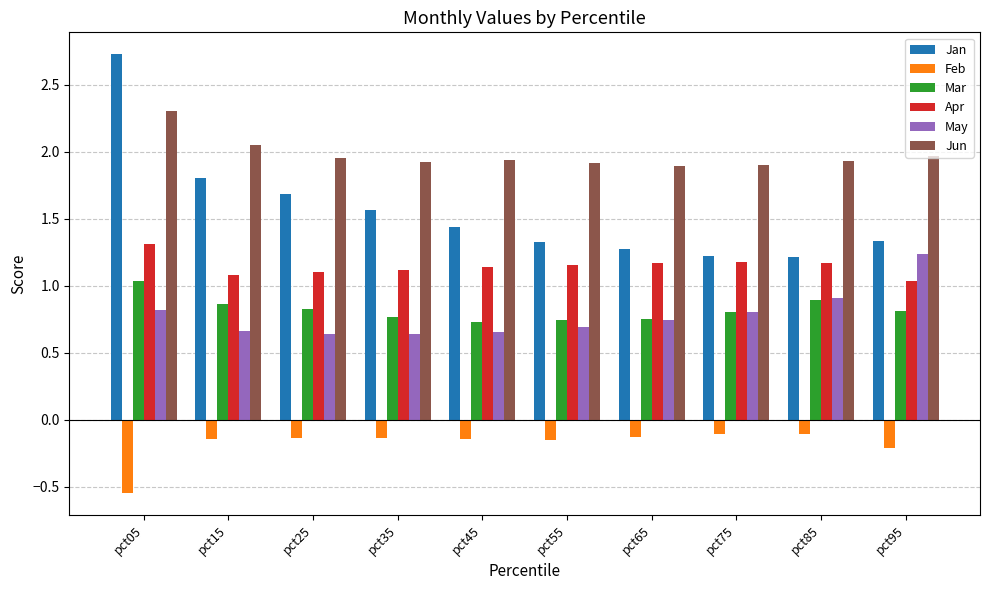

Rank the series at pct05 from highest to lowest value.

Jan, Jun, Apr, Mar, May, Feb